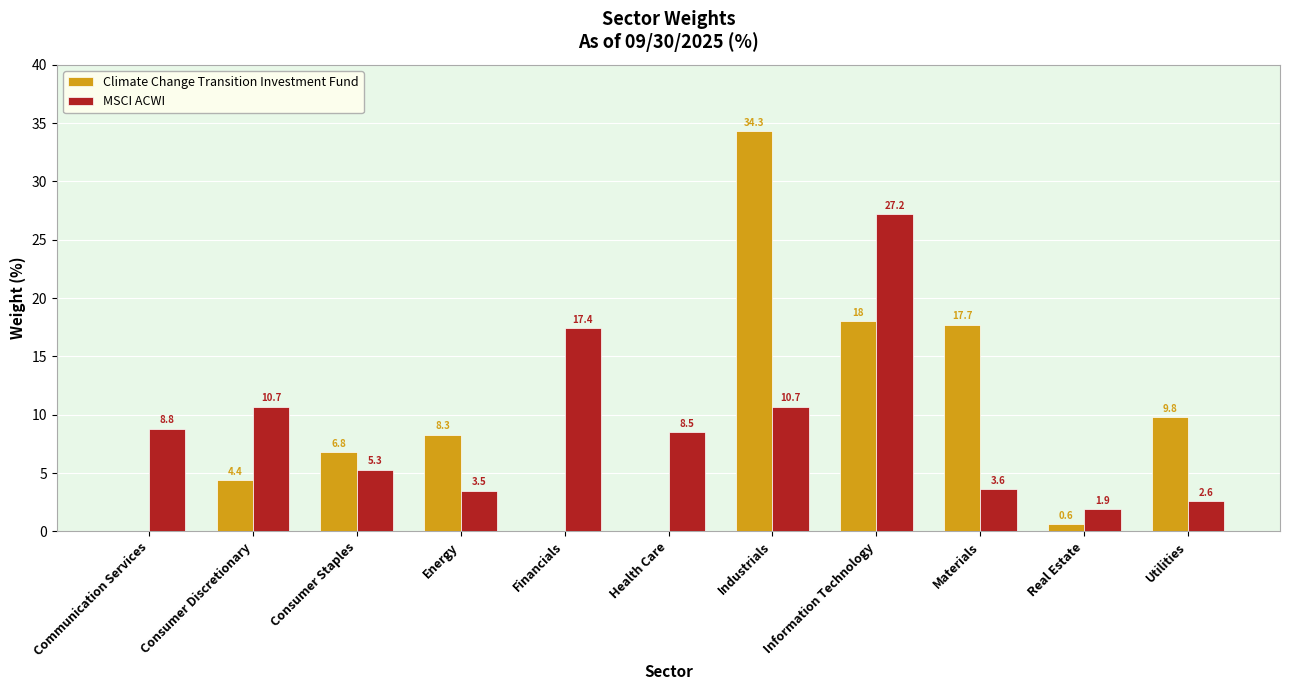

What is the sum of all Climate Change Transition Investment Fund values?

99.9